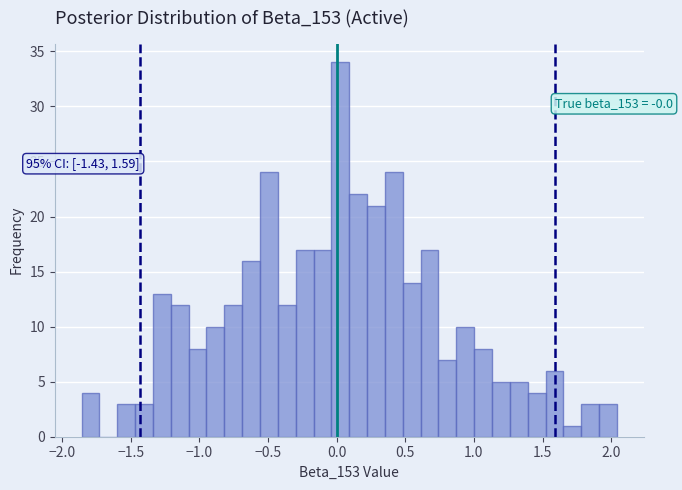

Read against the x-axis, roughly where is the centre of the tallest bar?

0.05